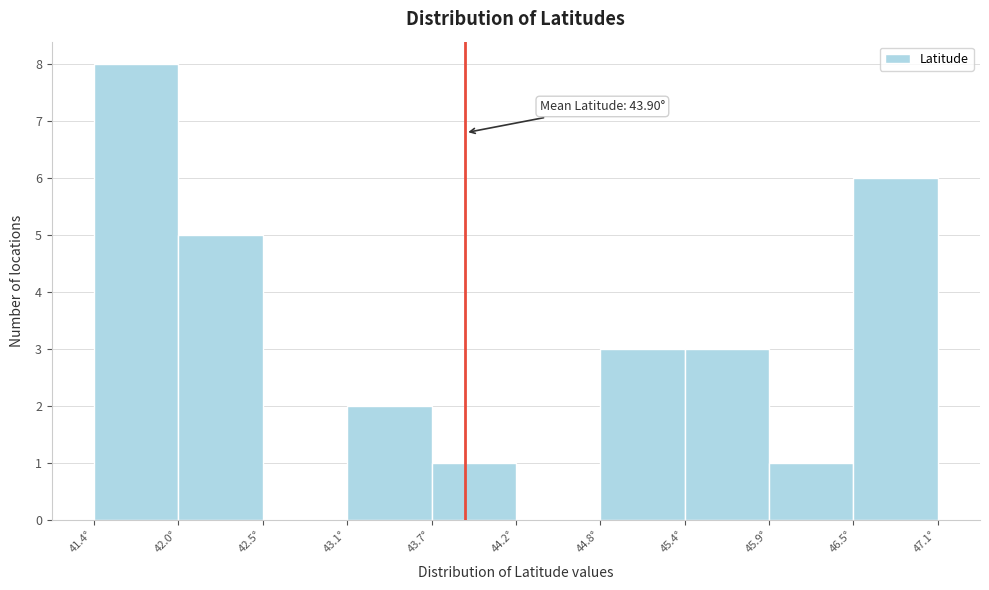

Over which range of the x-axis is the bar tallest?

41.4 to 42.0